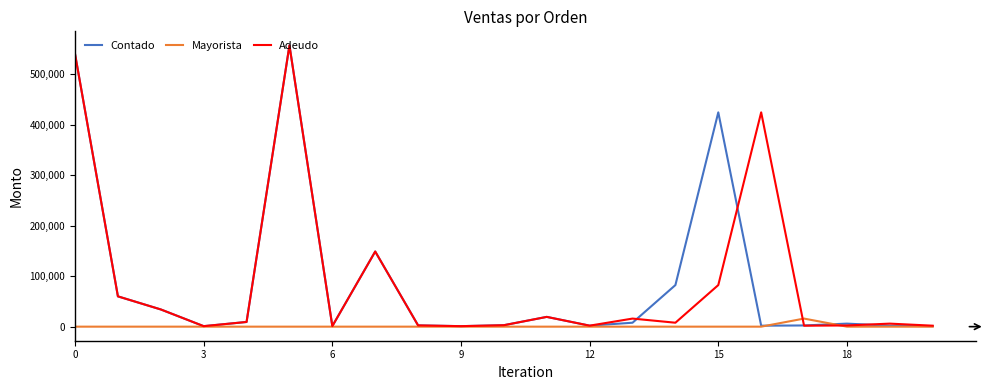

What is the maximum value shown in the chart?

557004